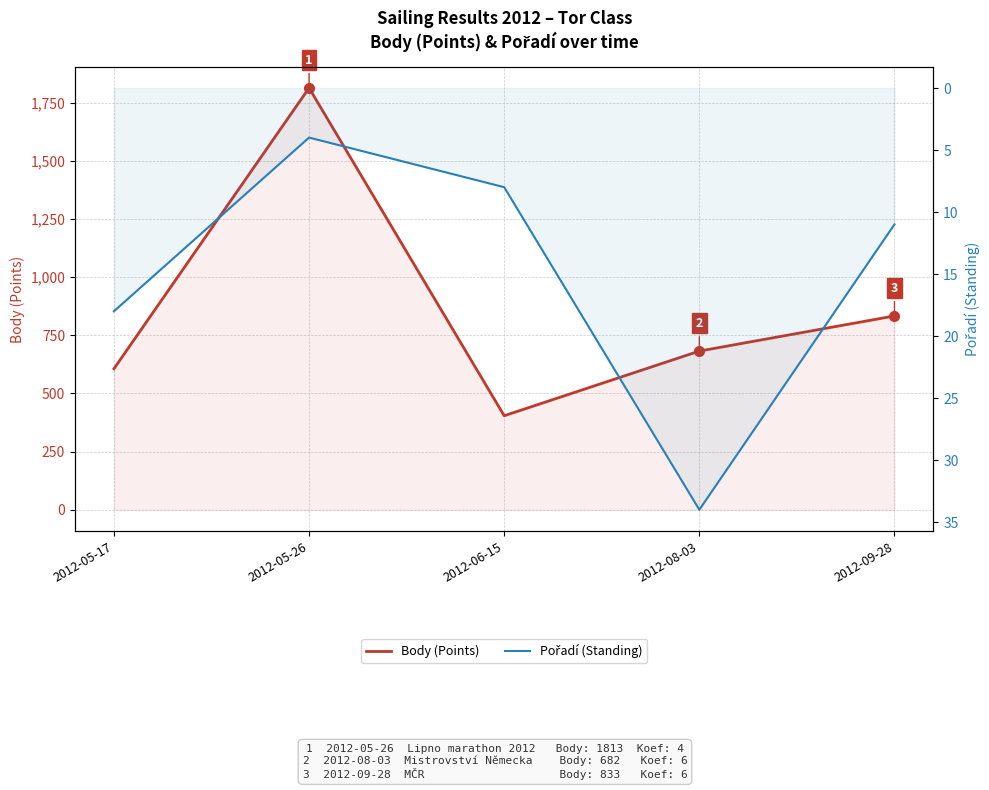

At which category does Pořadí (Standing) reach its first local peak?

2012-08-03